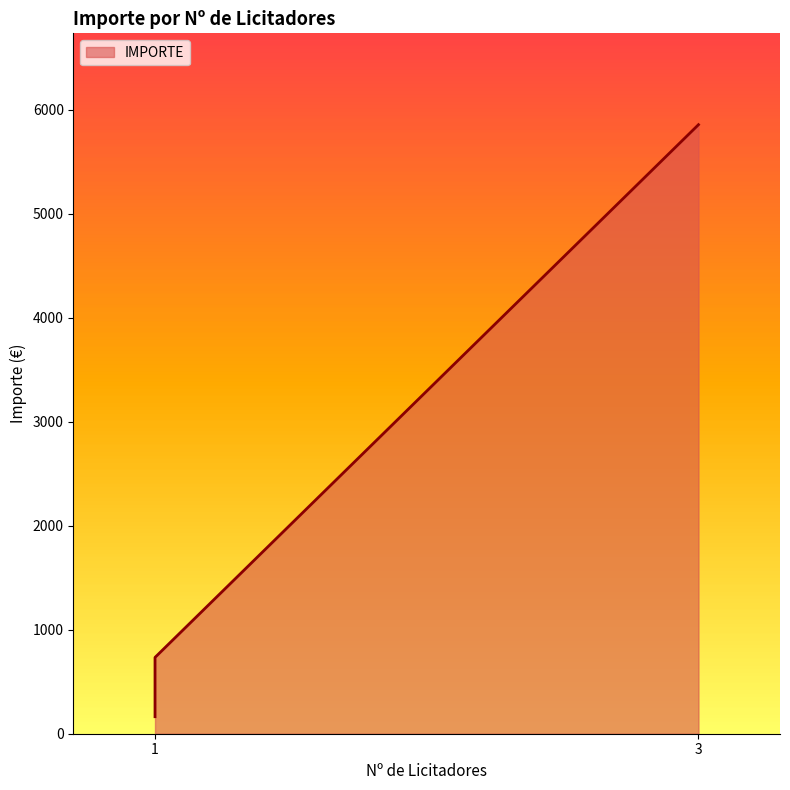

Where is the data nearest to the value 3009?

1